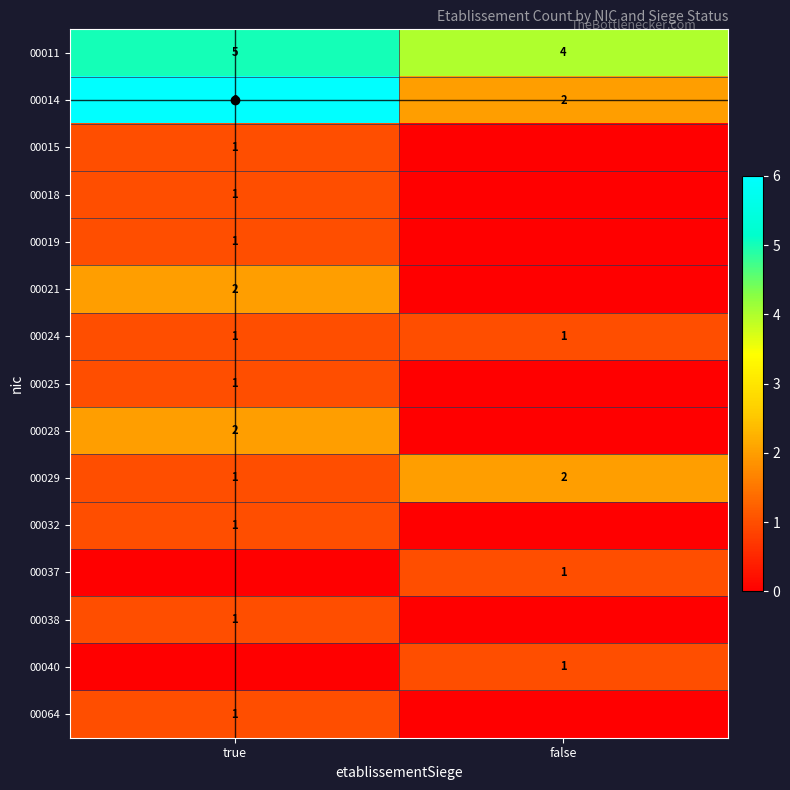

Which category has the lowest value in the 00024 series?

true